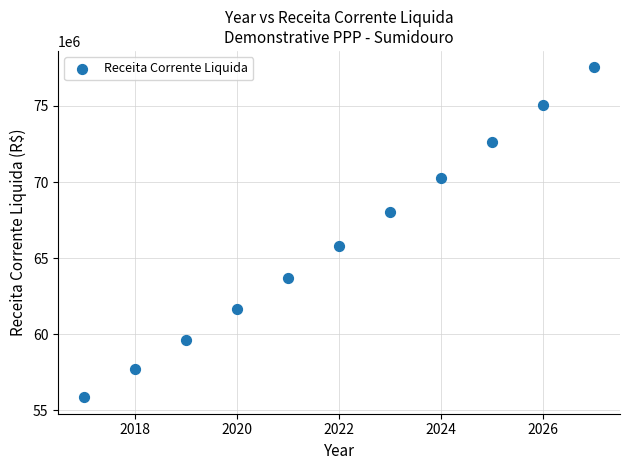

What Y value in the scatter plot is closest to 66695673?

65809212.9